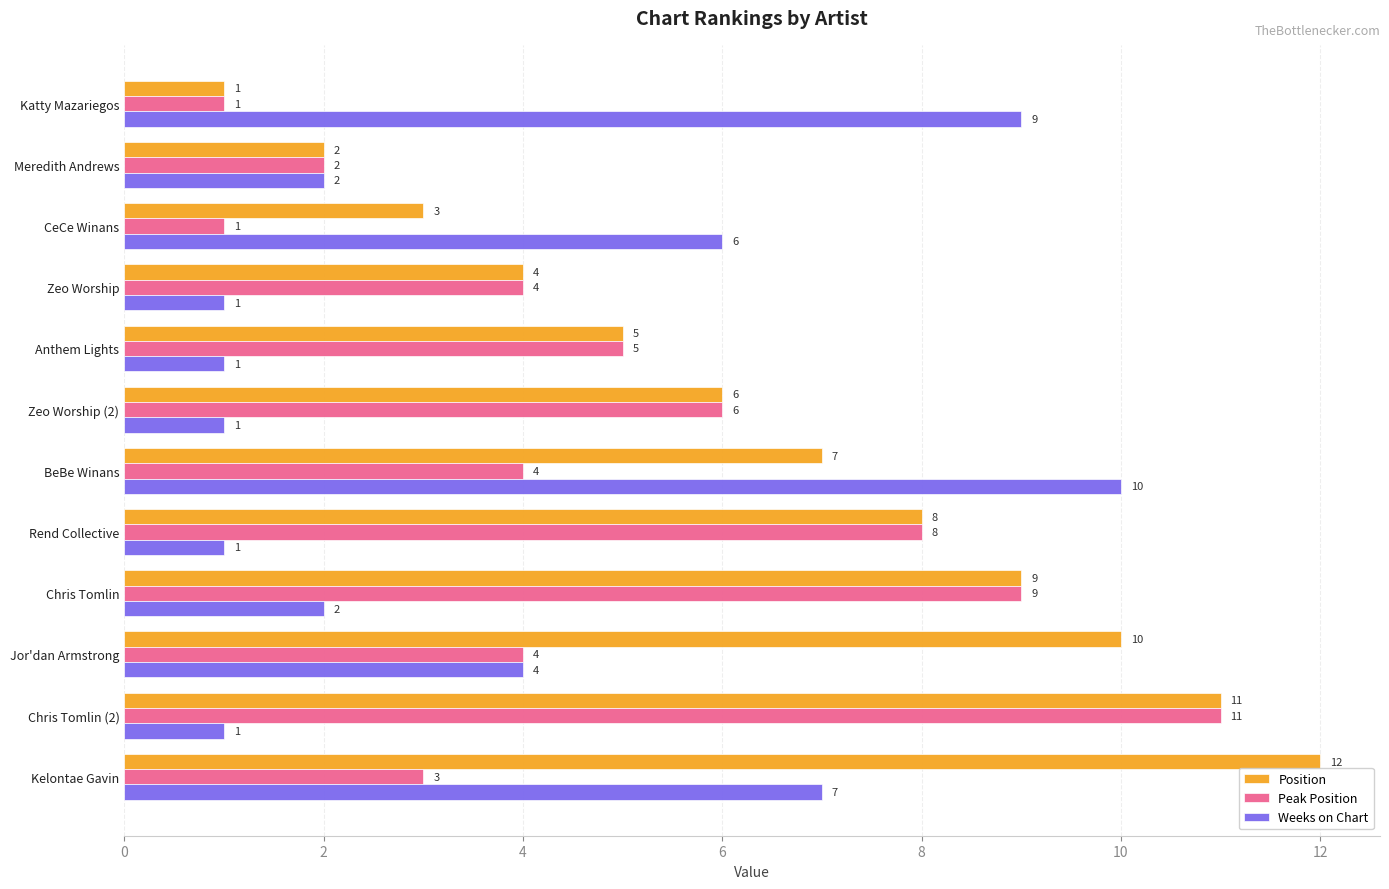

What is the difference between the highest and lowest values at Chris Tomlin (2)?

10